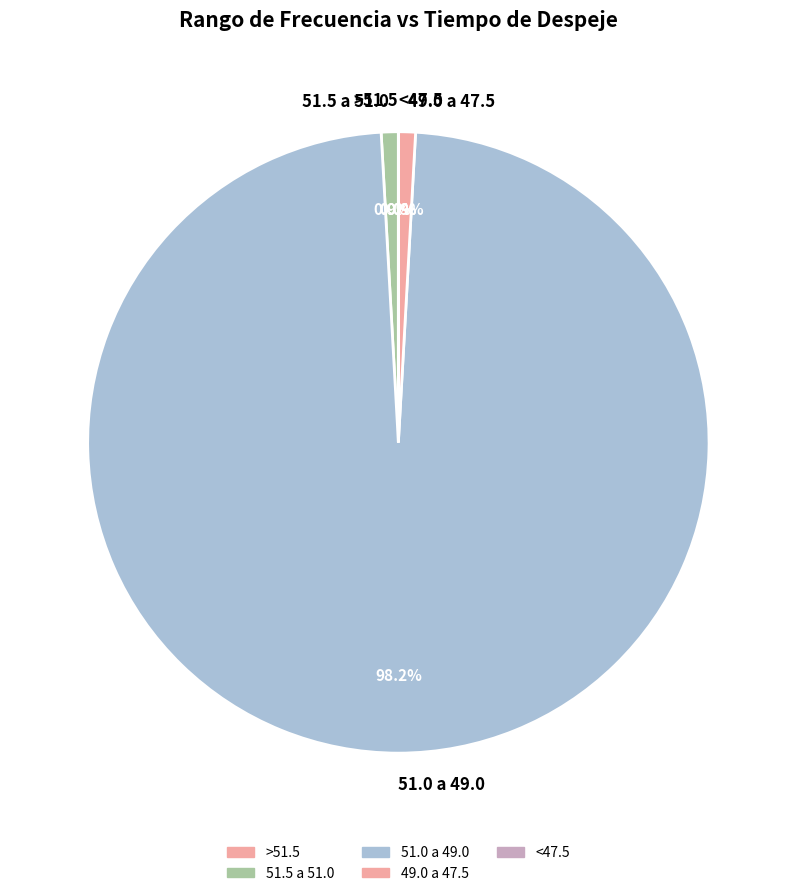

What is the largest slice in the pie chart?

51.0 a 49.0